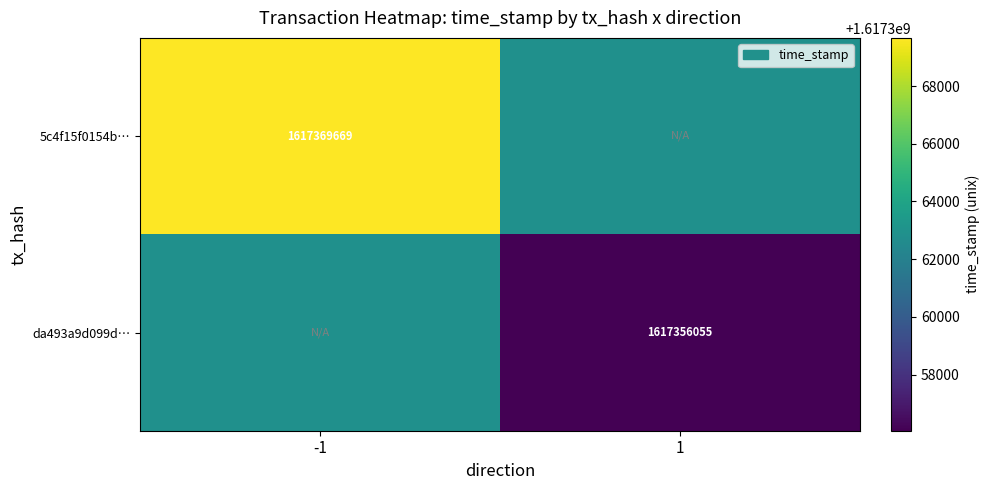

Is it true that 5c4f15f0154b… equals 339232505 at -1?

False